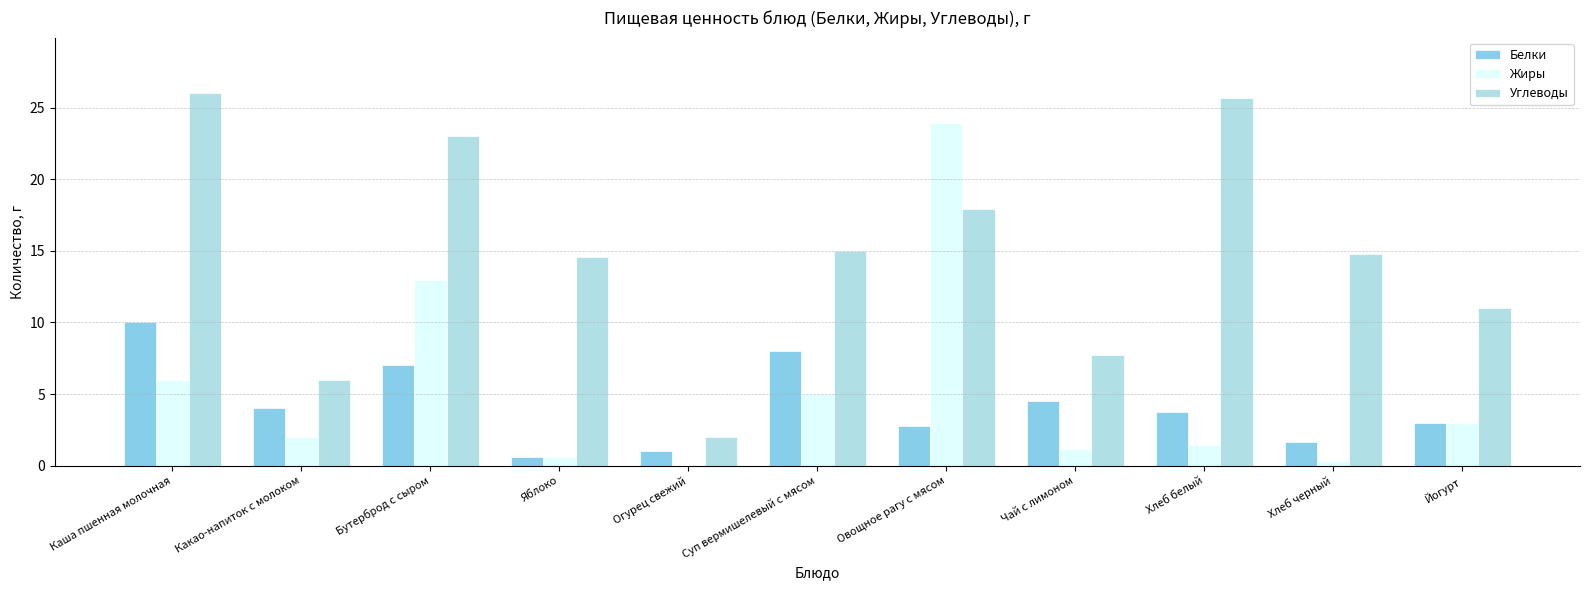

Which series changed the most between Огурец свежий and Чай с лимоном?

Углеводы